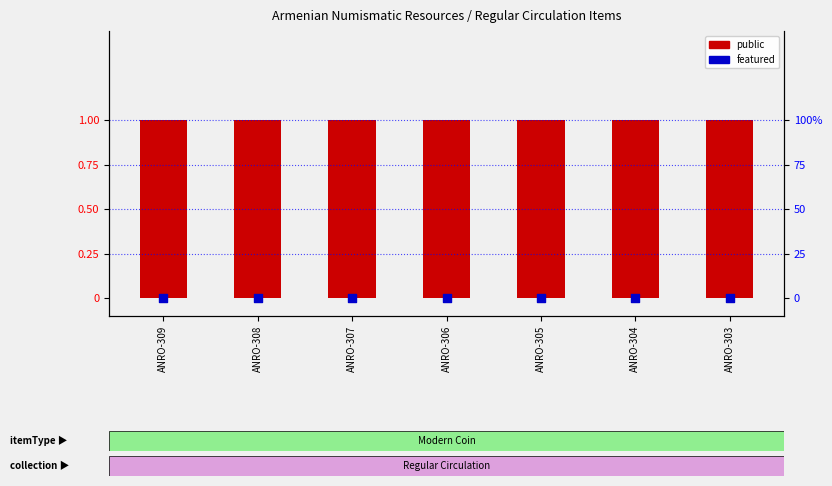

At which category is the sum across all series the highest?

ANRO-309